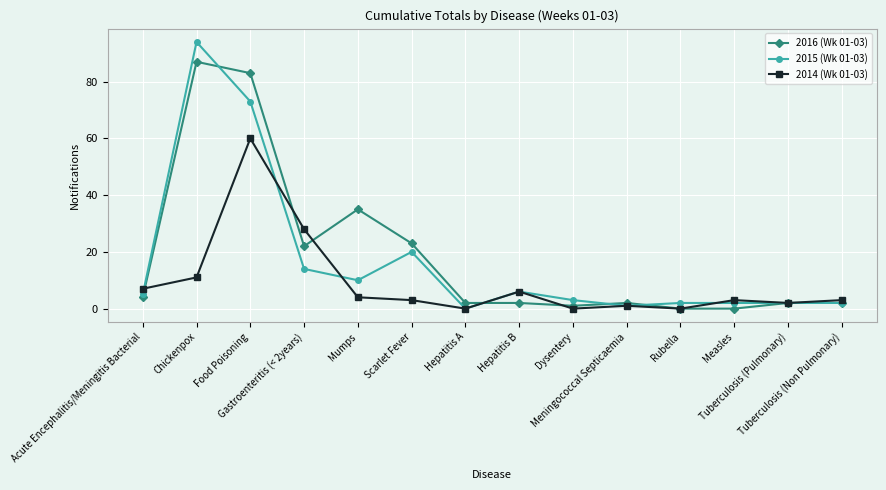

At which label is 2014 (Wk 01-03) closest to 30?

Gastroenteritis (< 2years)